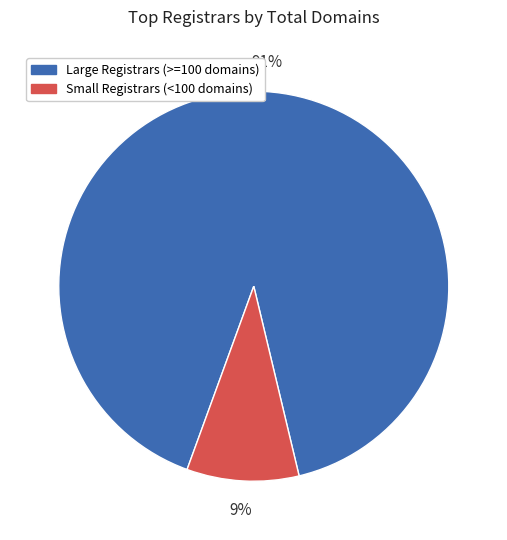

Rank the categories by value from lowest to highest.

Small Registrars (<100 domains), Large Registrars (>=100 domains)